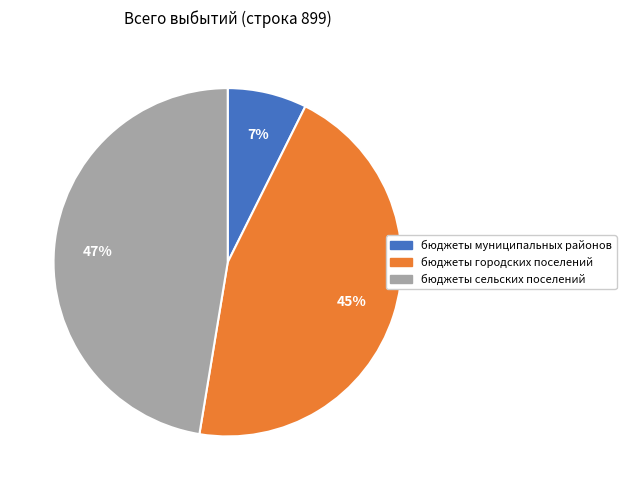

To the nearest percent, what percentage of the pie is бюджеты муниципальных районов?

7%